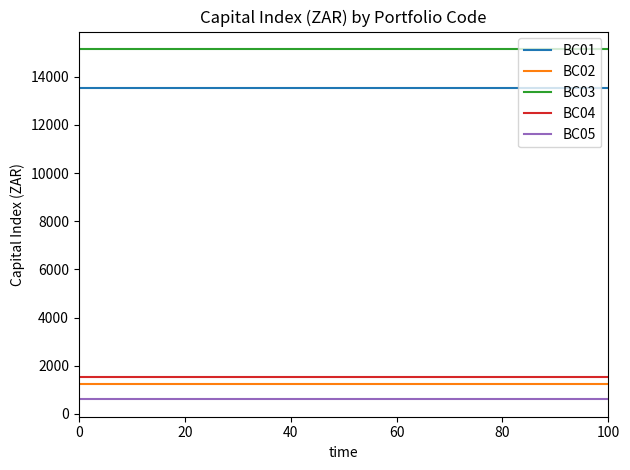

What are all the series names shown in the legend?

BC01, BC02, BC03, BC04, BC05